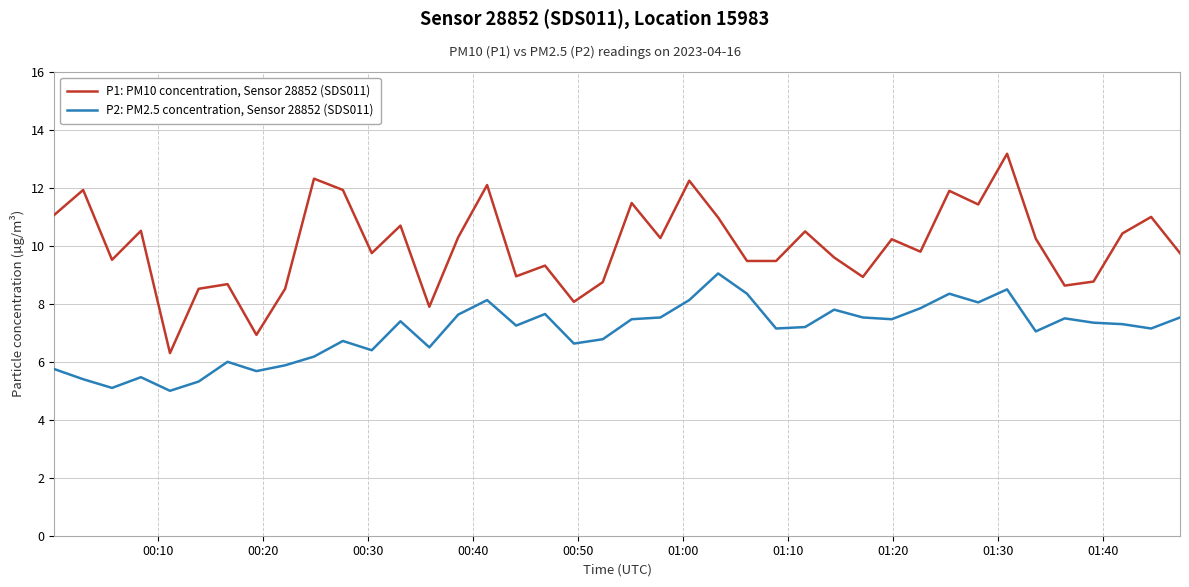

Rank the series by their average value, from lowest to highest.

P2: PM2.5 concentration, Sensor 28852 (SDS011), P1: PM10 concentration, Sensor 28852 (SDS011)